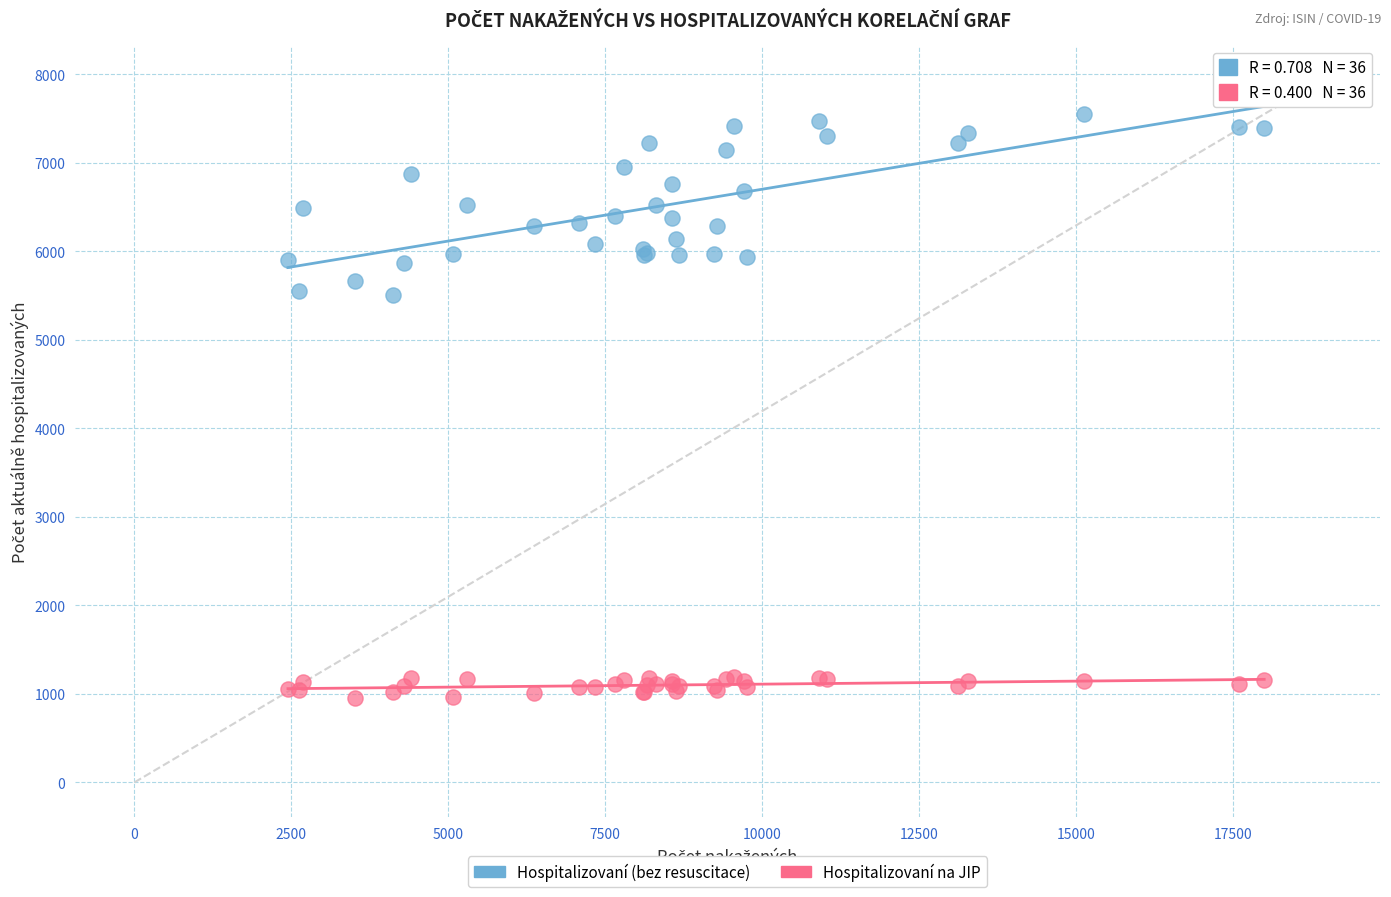

Which series contains the lowest Y value?

Hospitalizovaní na JIP